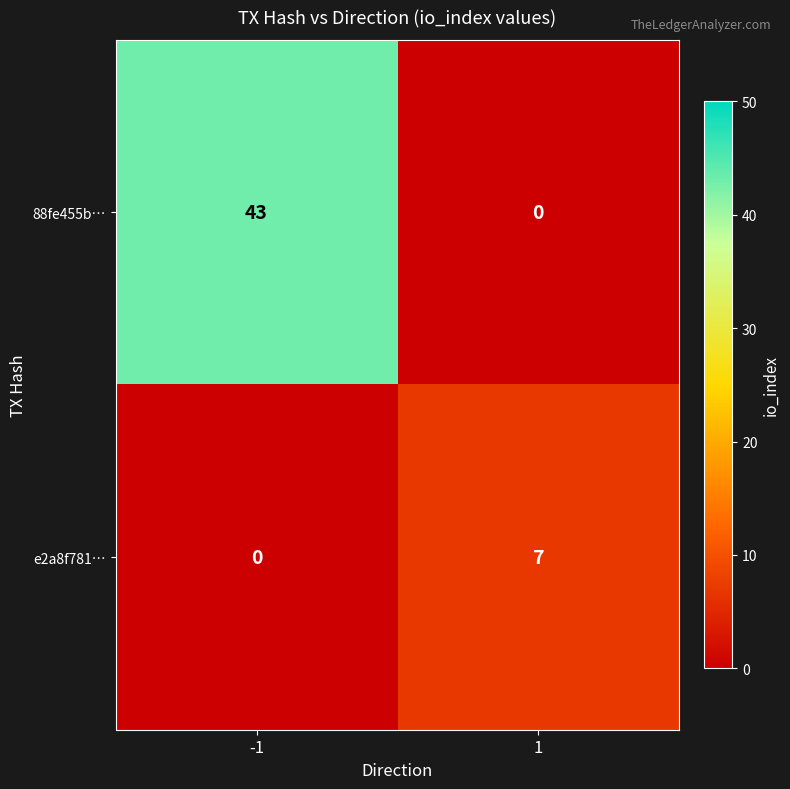

What is the sum of the 88fe455b… values at -1 and 1?

43